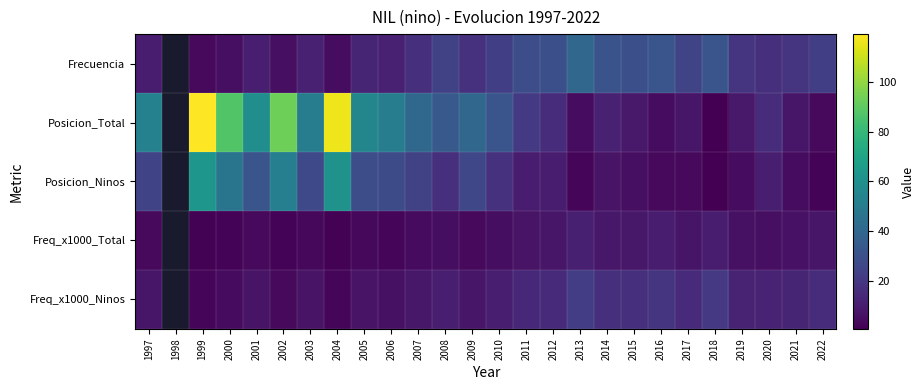

At how many categories does at least one series exceed 76?

4